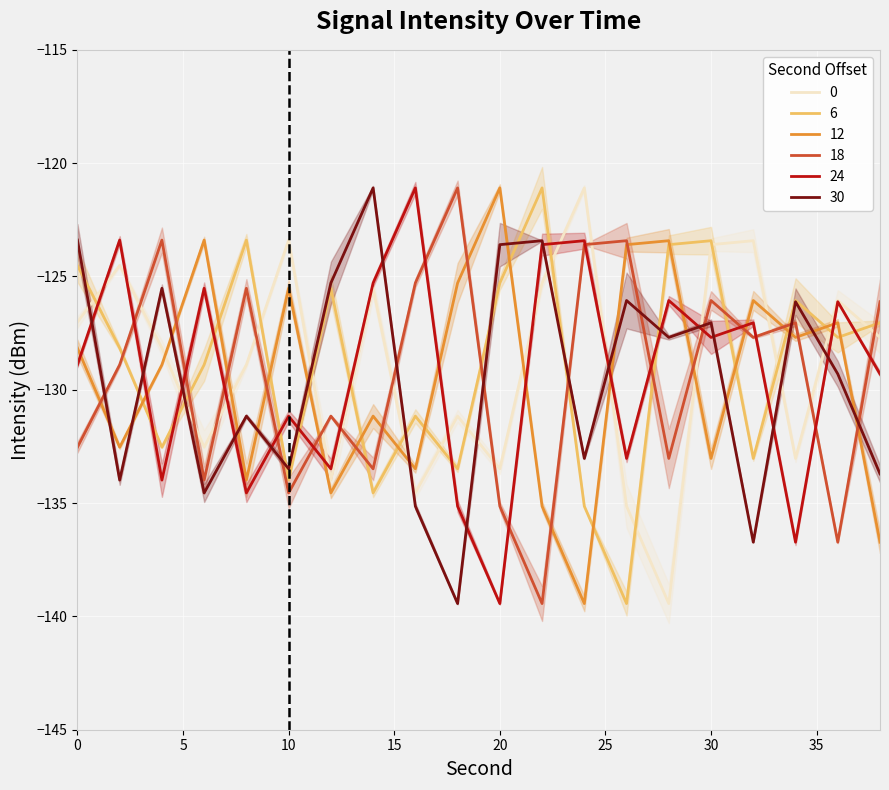

True or false: 30 and 0 intersect in this chart.

True